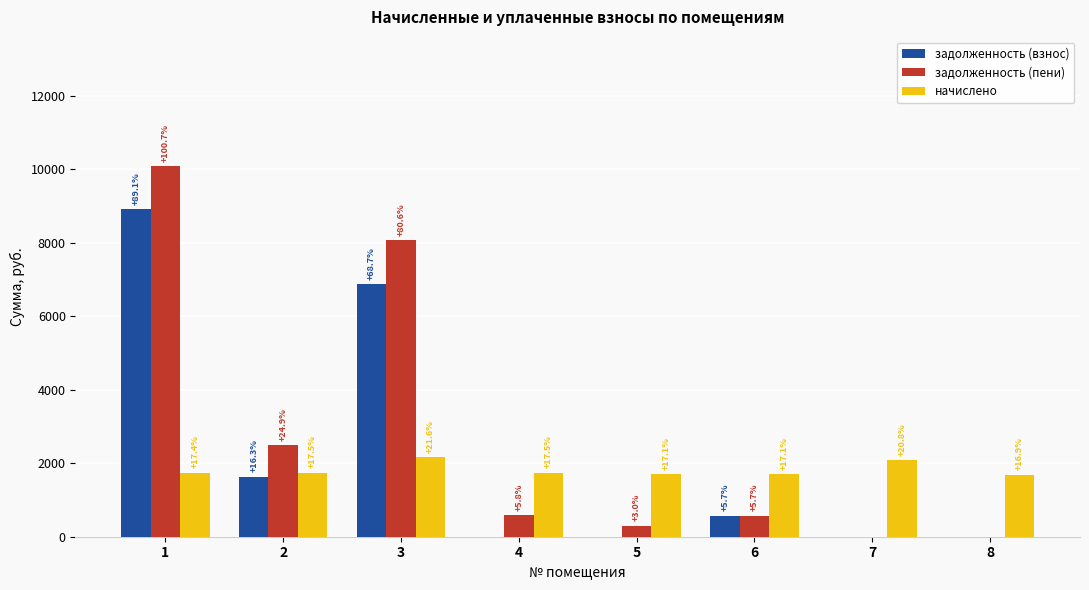

Rank the series by their average value, from lowest to highest.

начислено, задолженность (взнос), задолженность (пени)